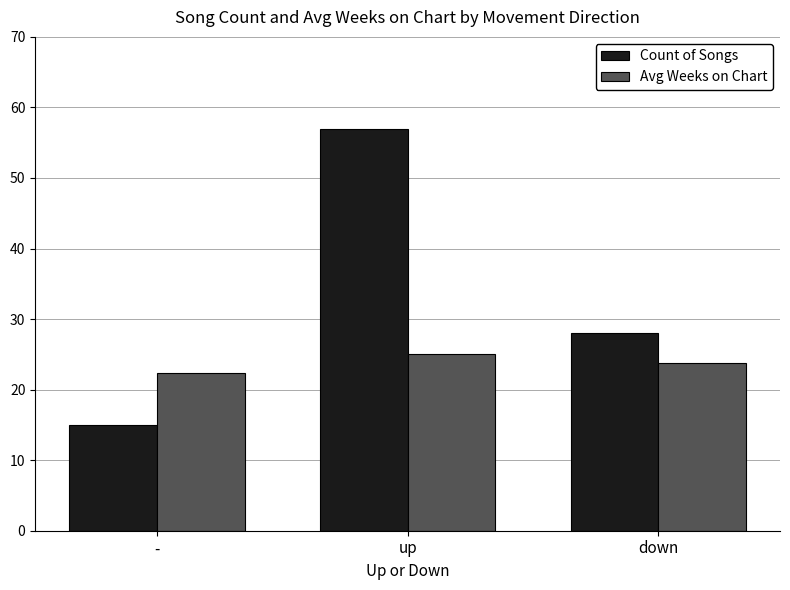

At which category is the sum across all series the highest?

up